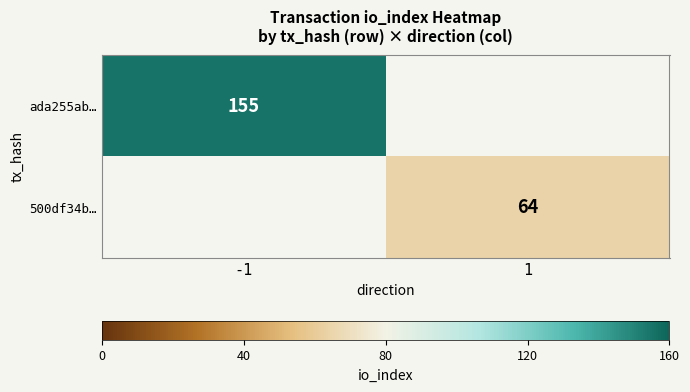

How many data points does each series have?

2